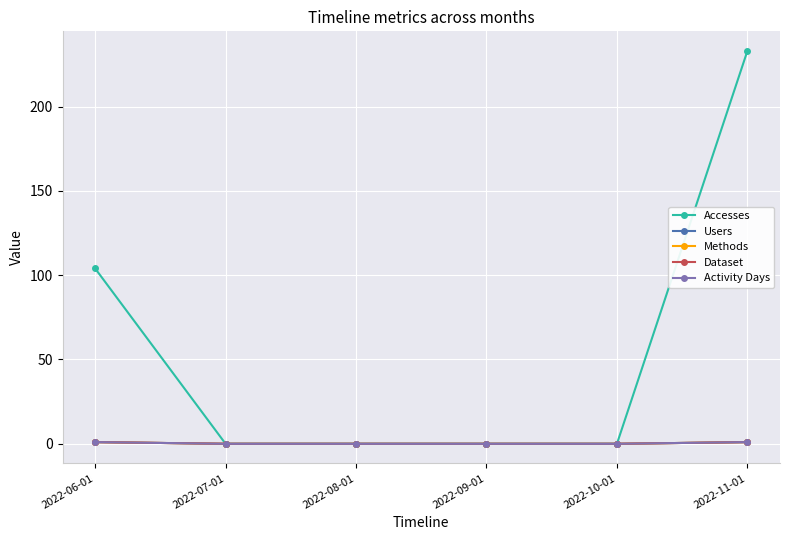

Does the chart have visible grid lines?

Yes